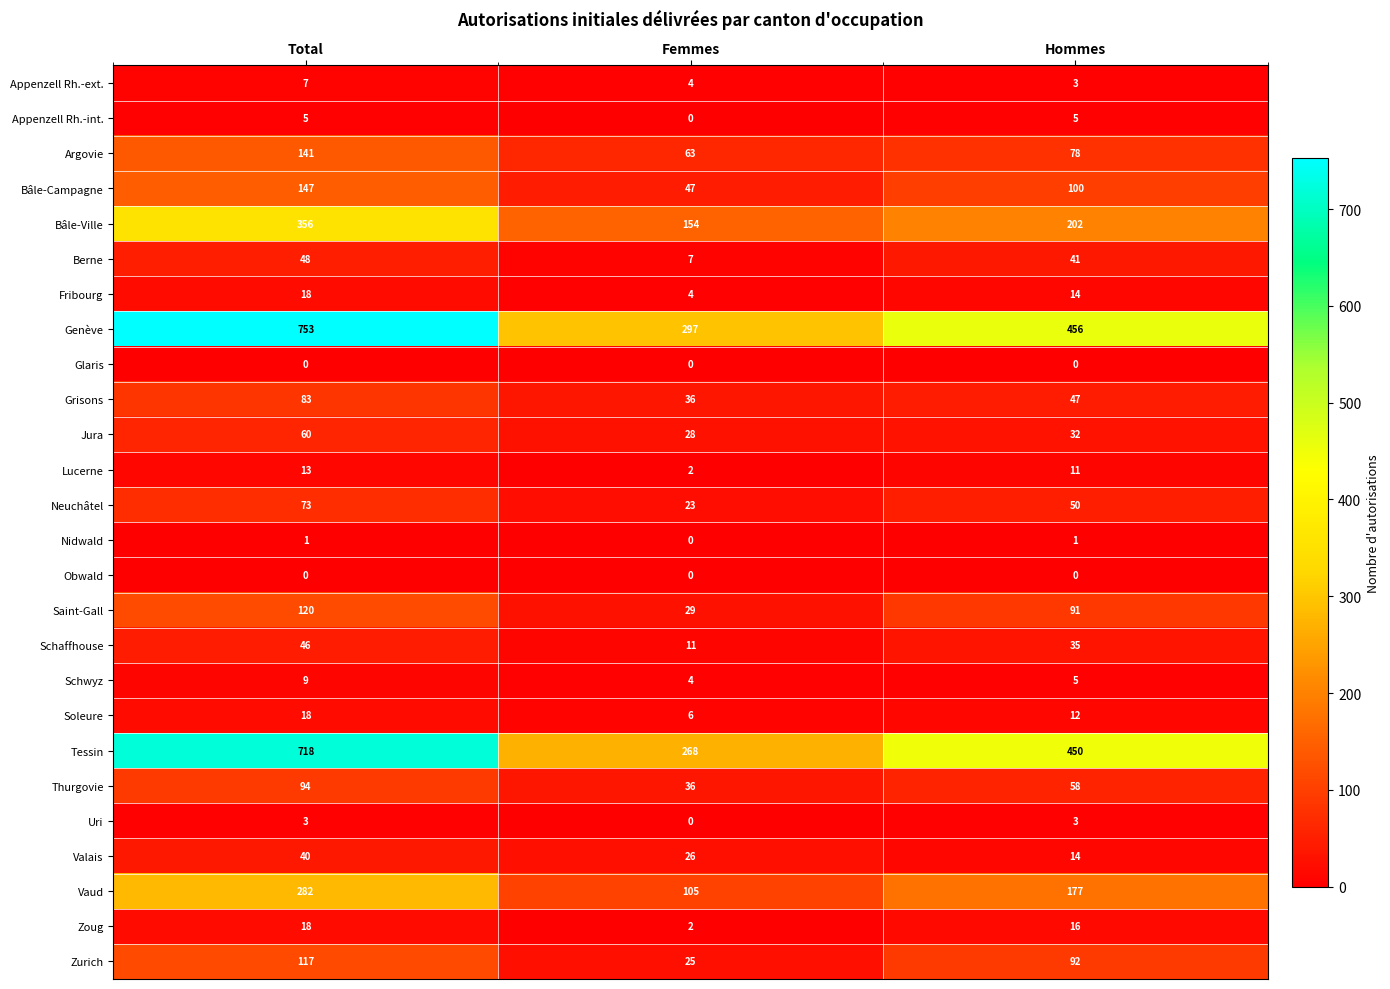

Count the number of categories in the chart.

3